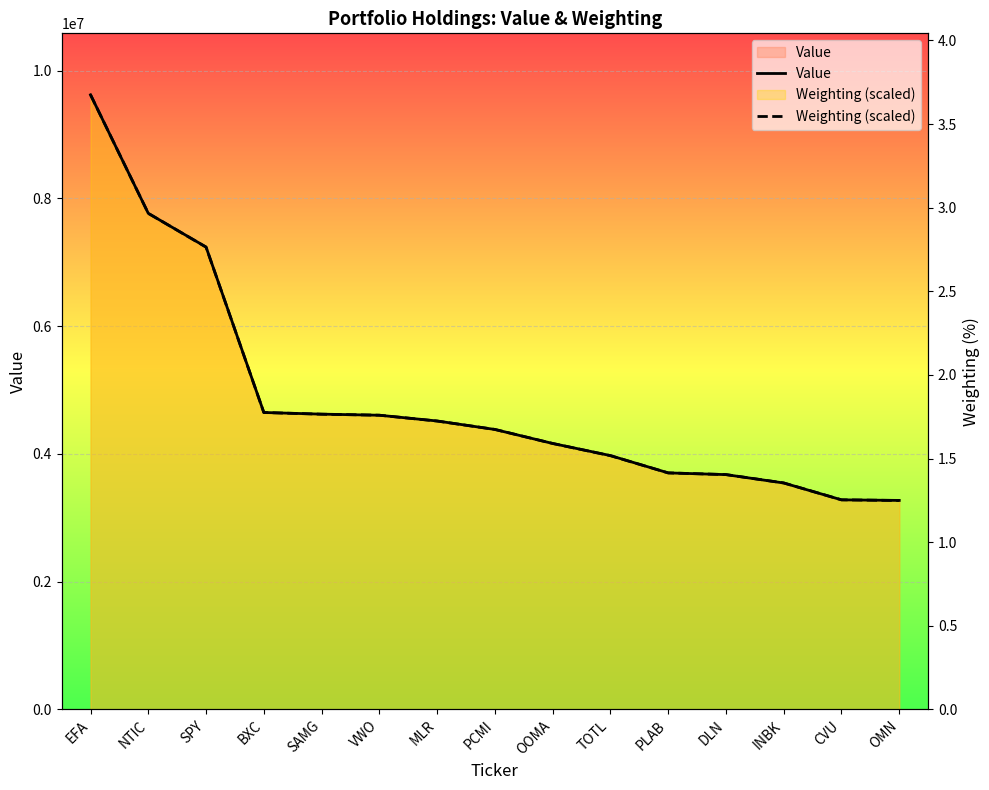

True or false: Value has more than 0 interior local peaks.

False